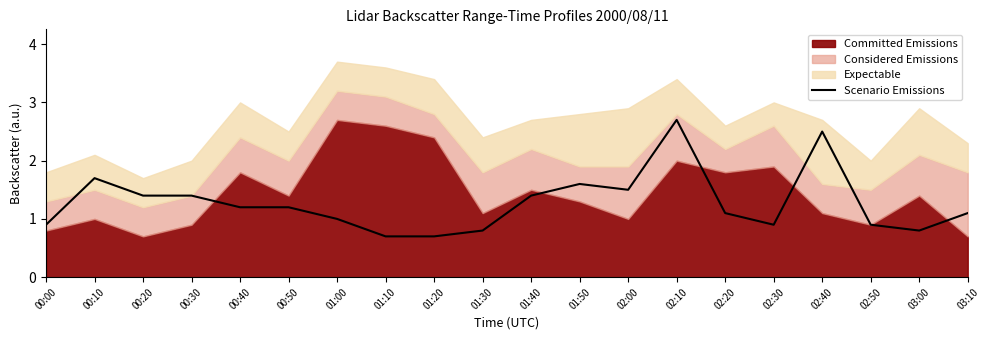

What value does the data have at 02:40?

2.5